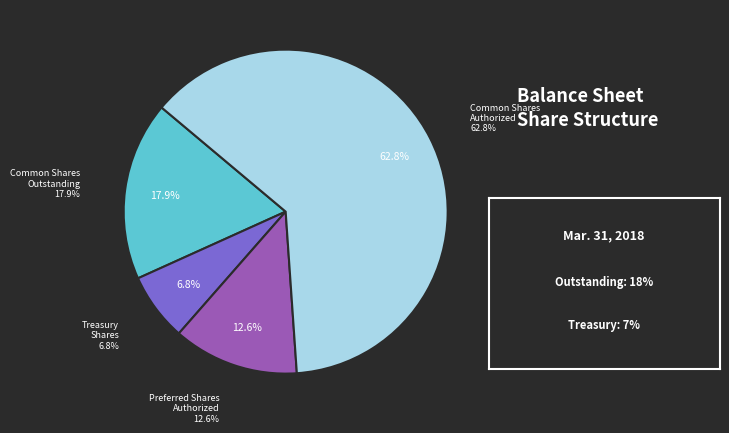

Rank the categories by value from highest to lowest.

Common stock, shares authorized, Common stock, shares outstanding, Preferred stock, shares authorized, Treasury stock, shares